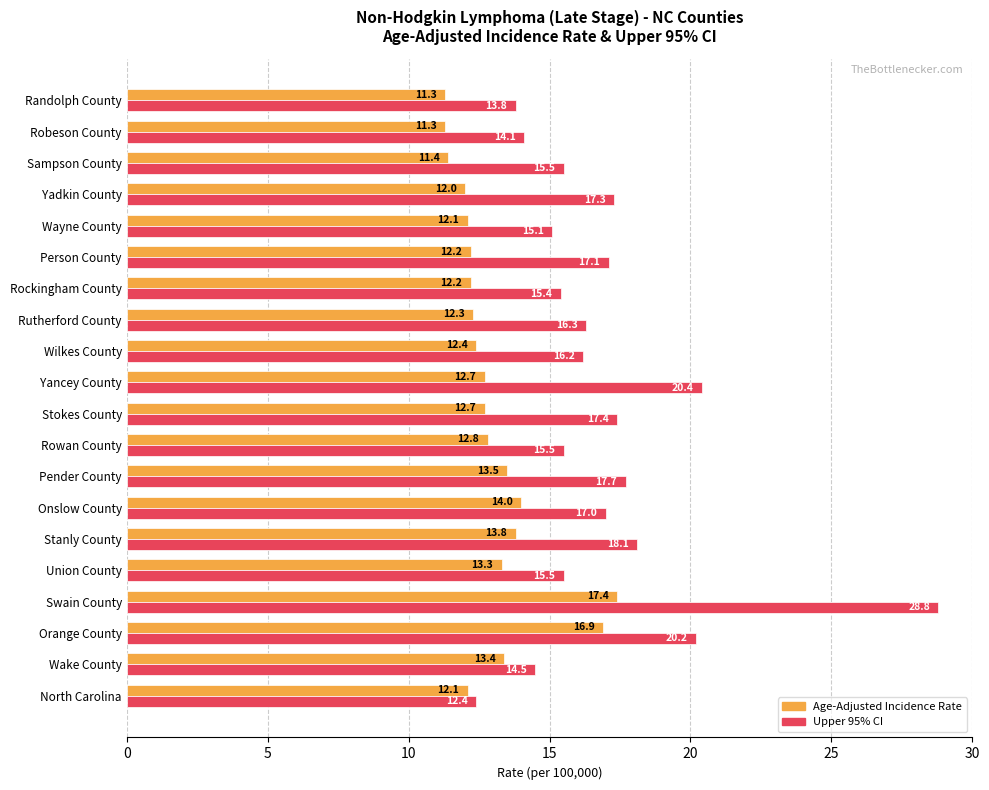

What is the average value of the Age-Adjusted Incidence Rate series?

13.0